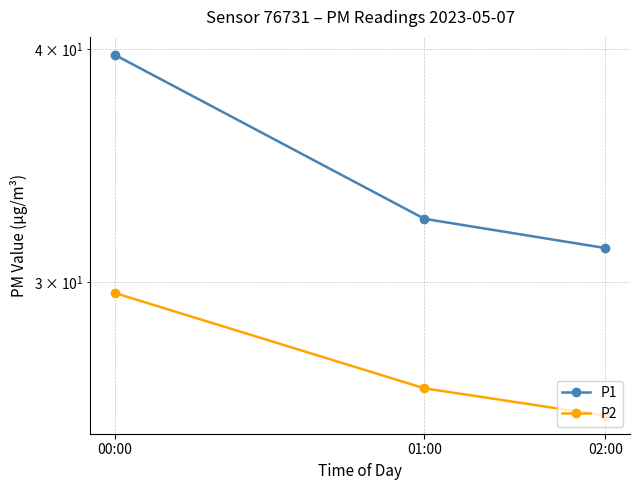

What is the spread (max minus min) of values at 02:00?

5.9